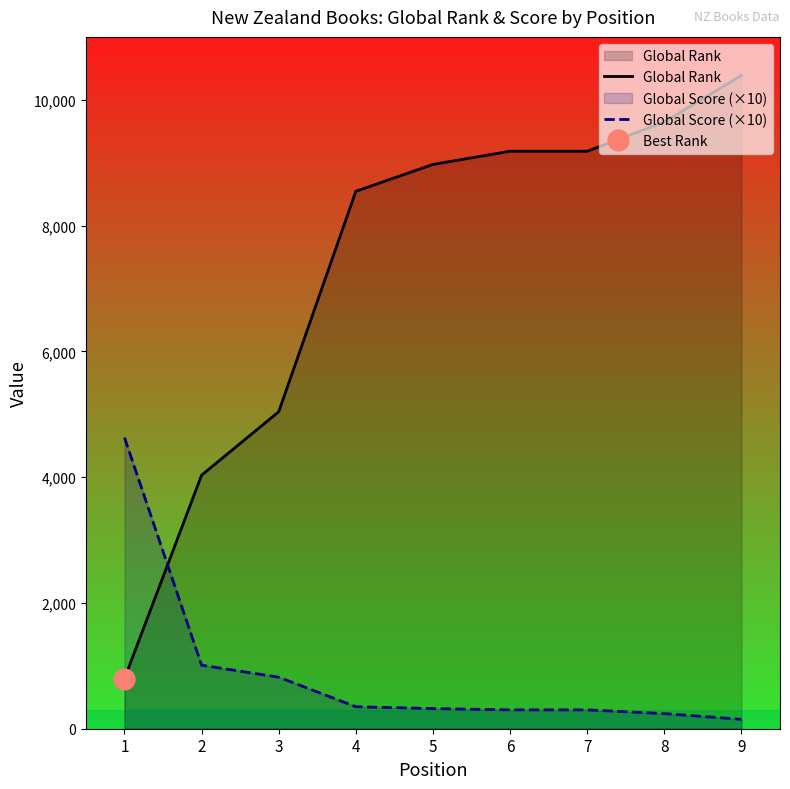

What is the minimum value shown in the chart?

150